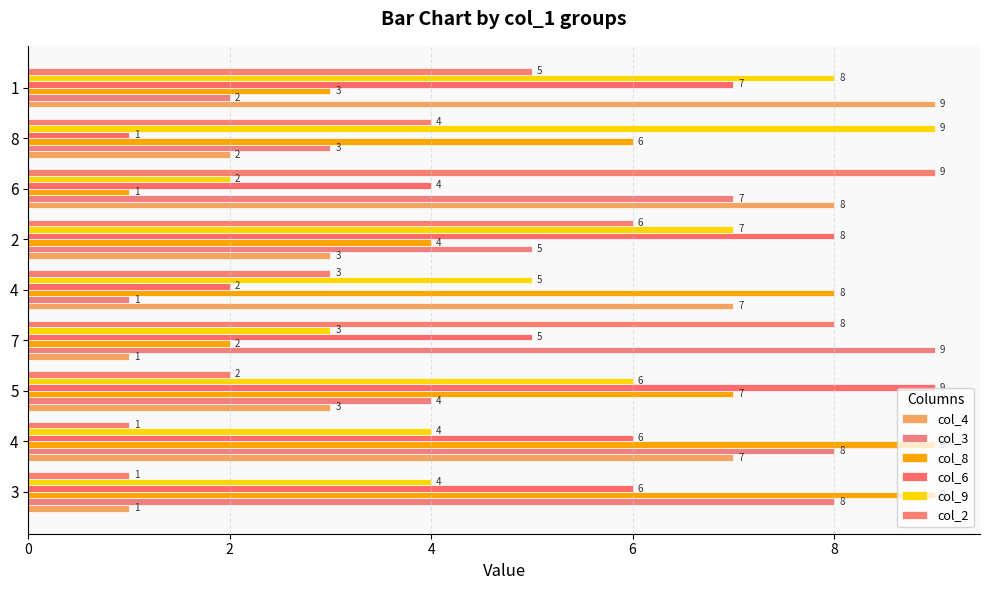

What is the spread (max minus min) of values at 5?

7